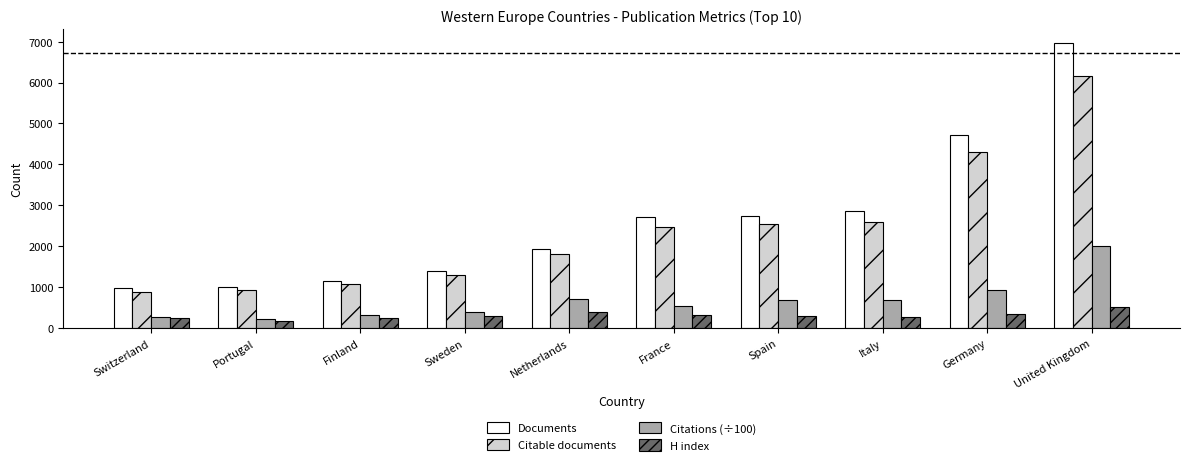

The value of Documents at United Kingdom is 6956. True or false?

True